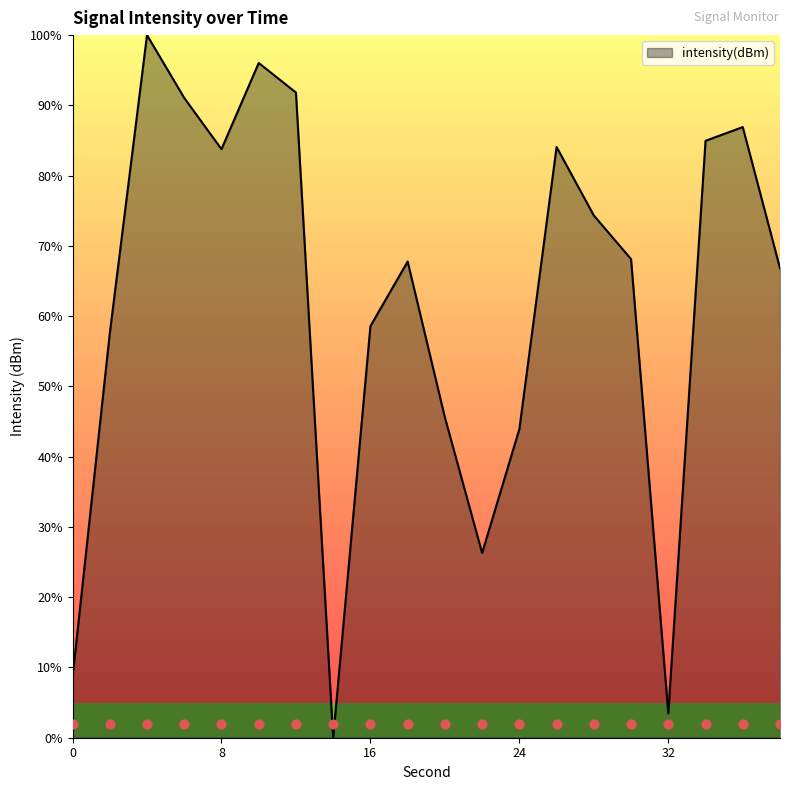

Which has a higher value, 24 or 0?

24